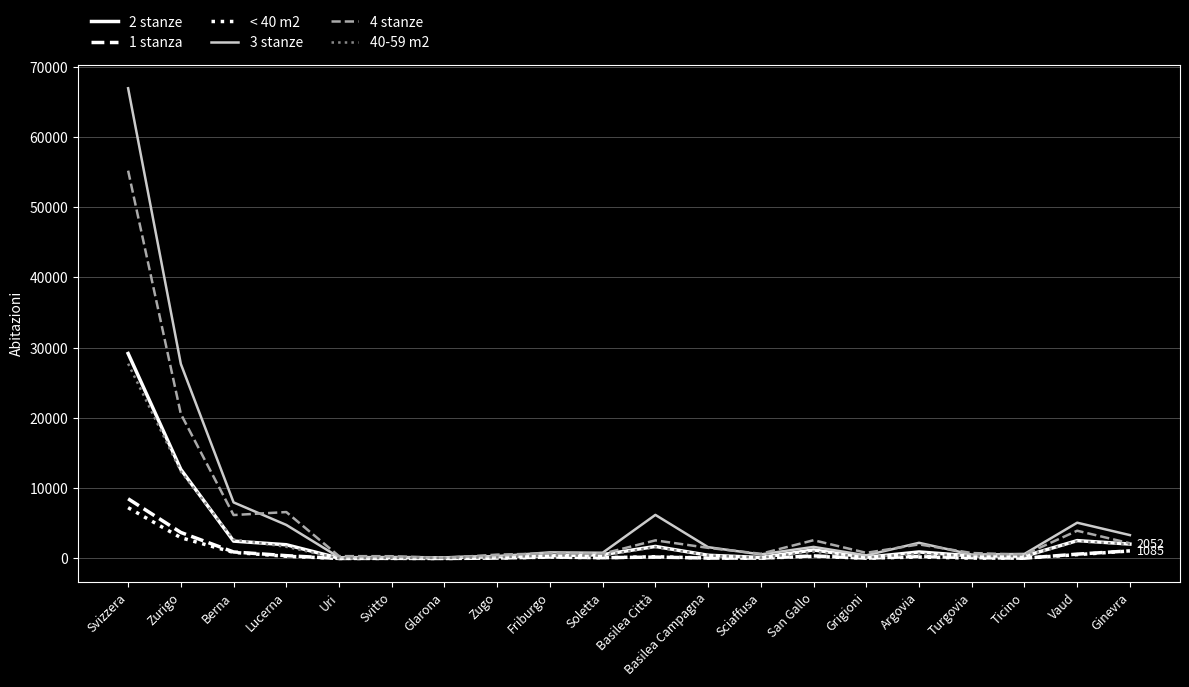

At which category is the sum across all series the highest?

Svizzera